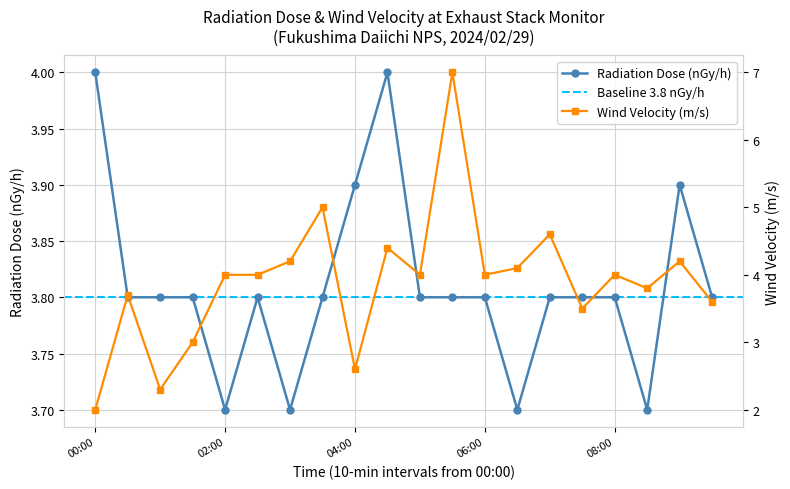

Is it true that Radiation Dose (nGy/h) equals 1.5 at 08:00?

False